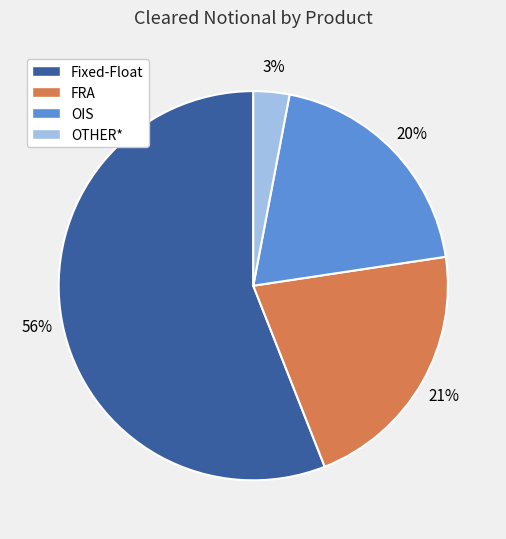

Count the number of slices in the pie.

4